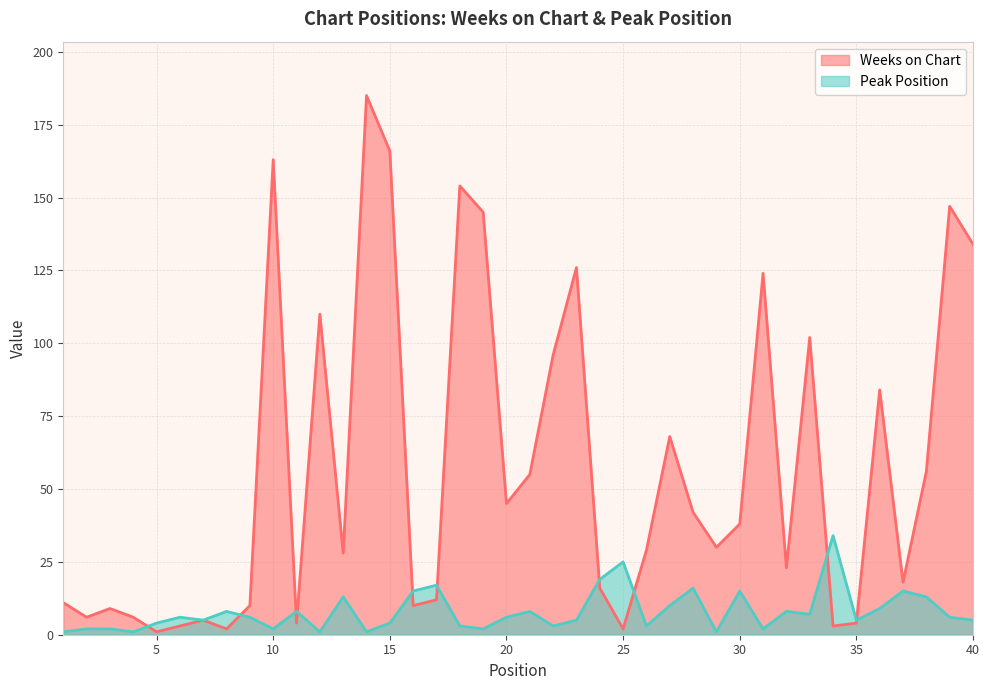

Where is the first local minimum for Peak Position?

4